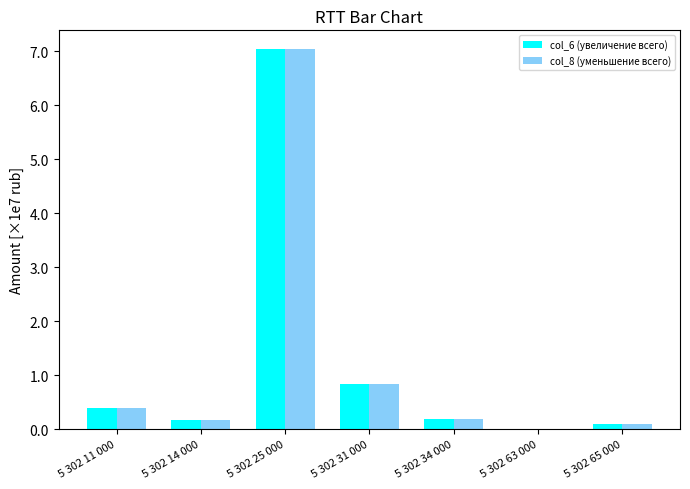

Does the chart contain stacked bars?

No